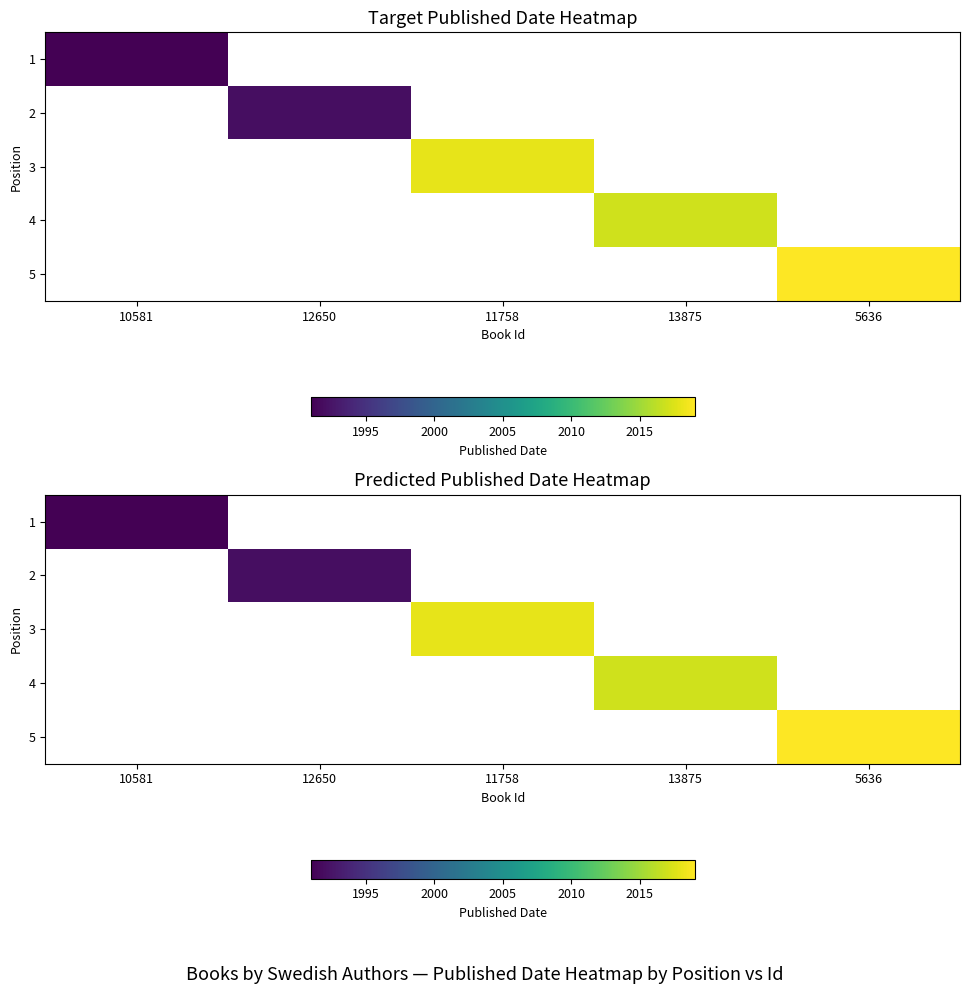

Is it true that 1 equals 734.0 at 10581?

False